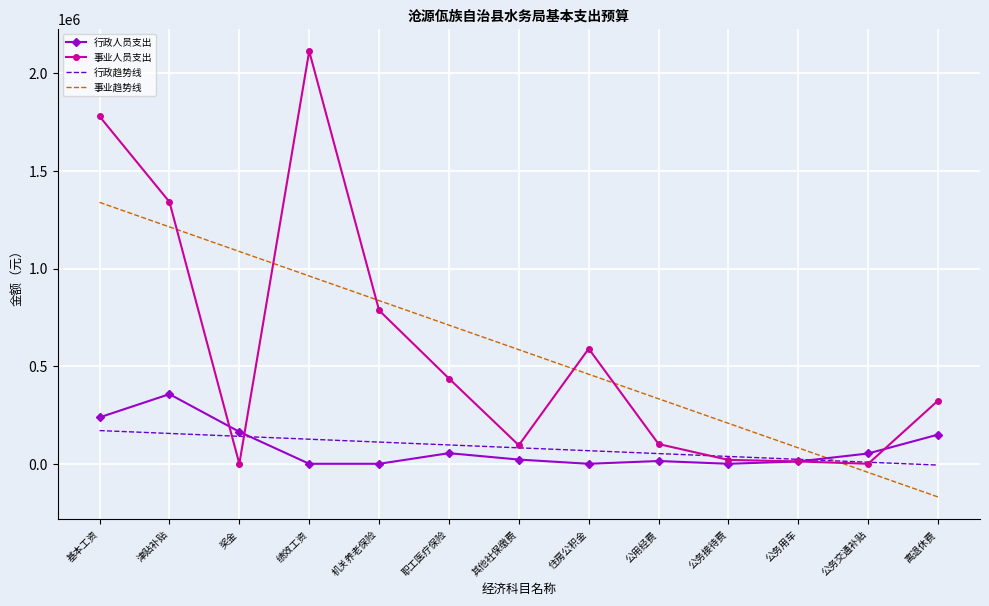

What is the maximum value shown in the chart?

2113044.0